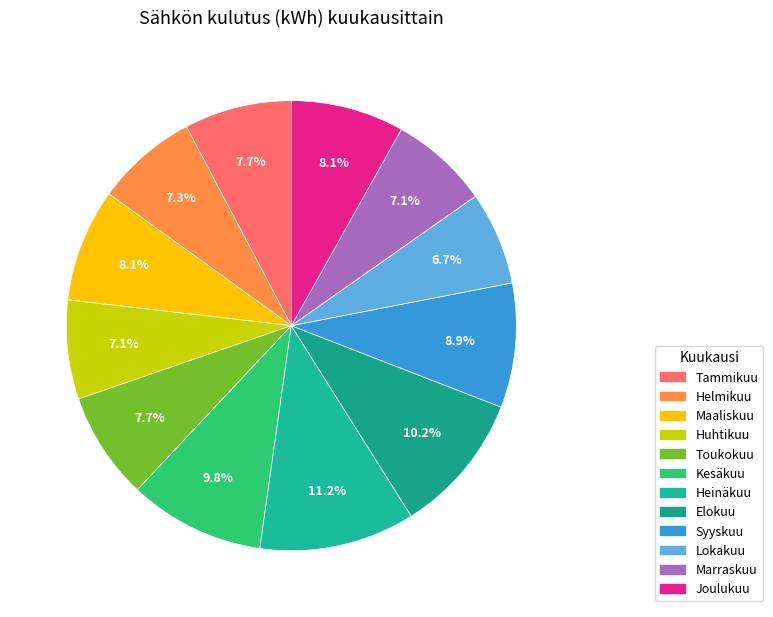

Does Lokakuu account for over 50% of the chart?

No